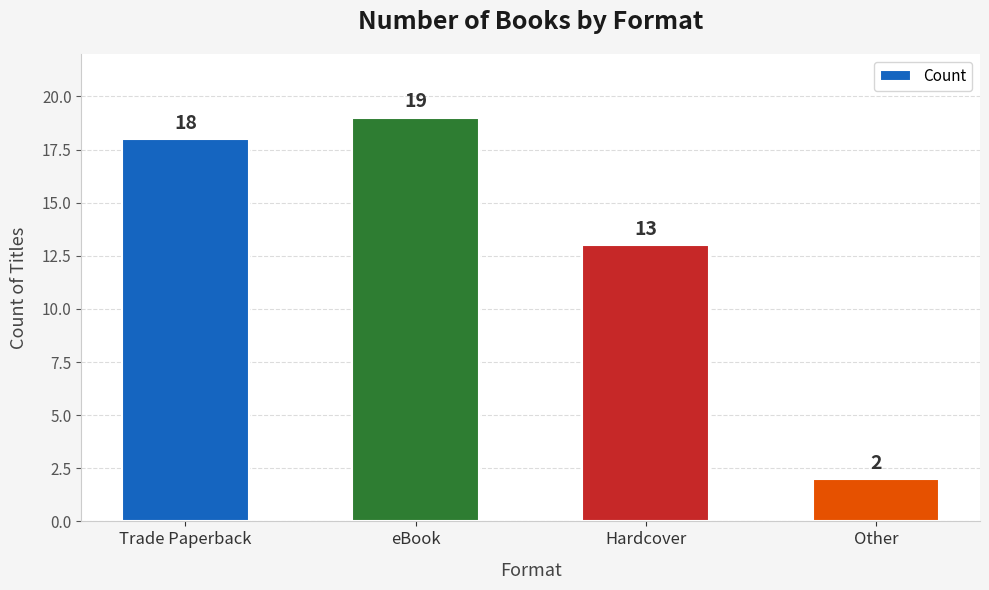

What is the sum of all values?

52